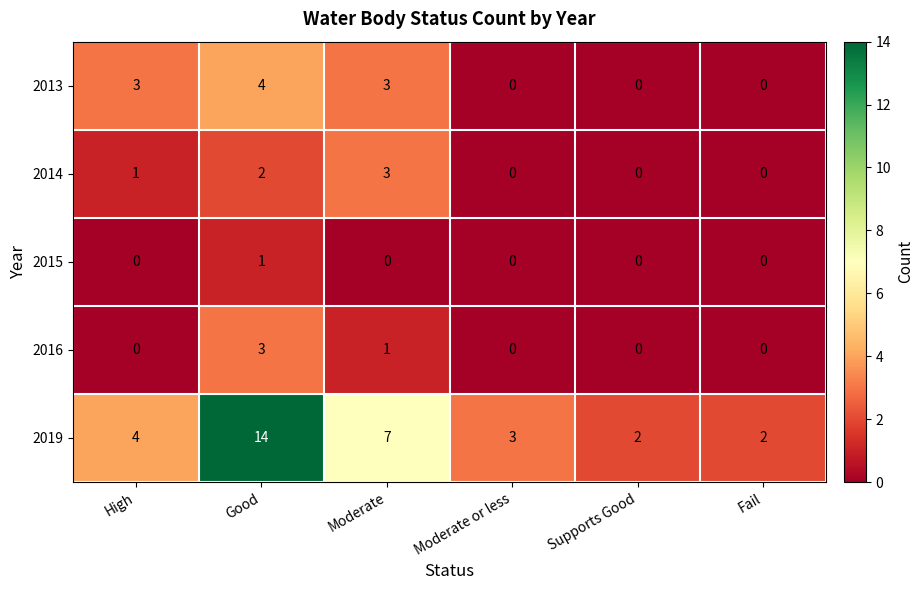

The value of 2016 at Supports Good is 0. True or false?

True